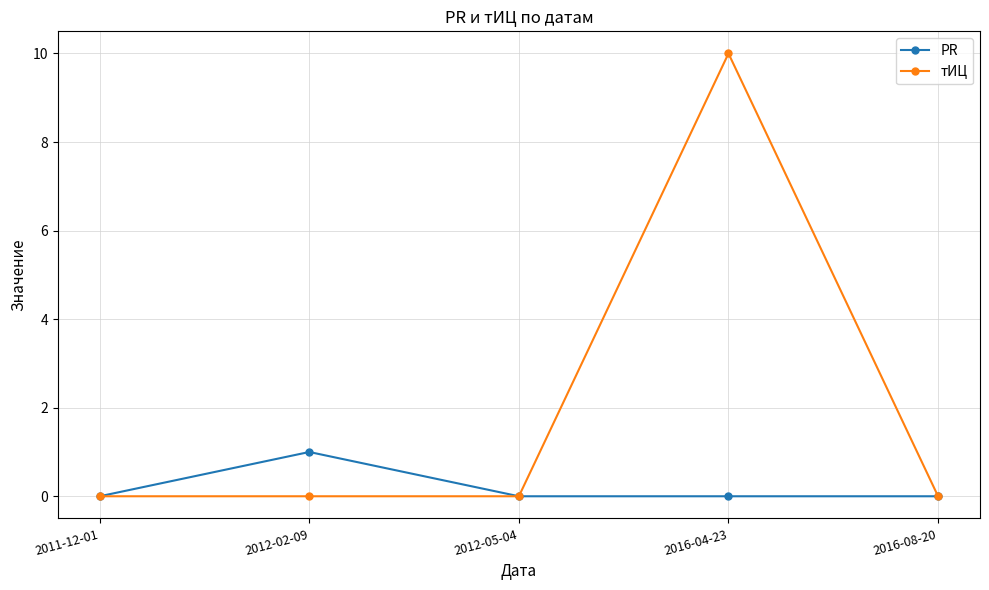

At how many categories does at least one series exceed 4?

1